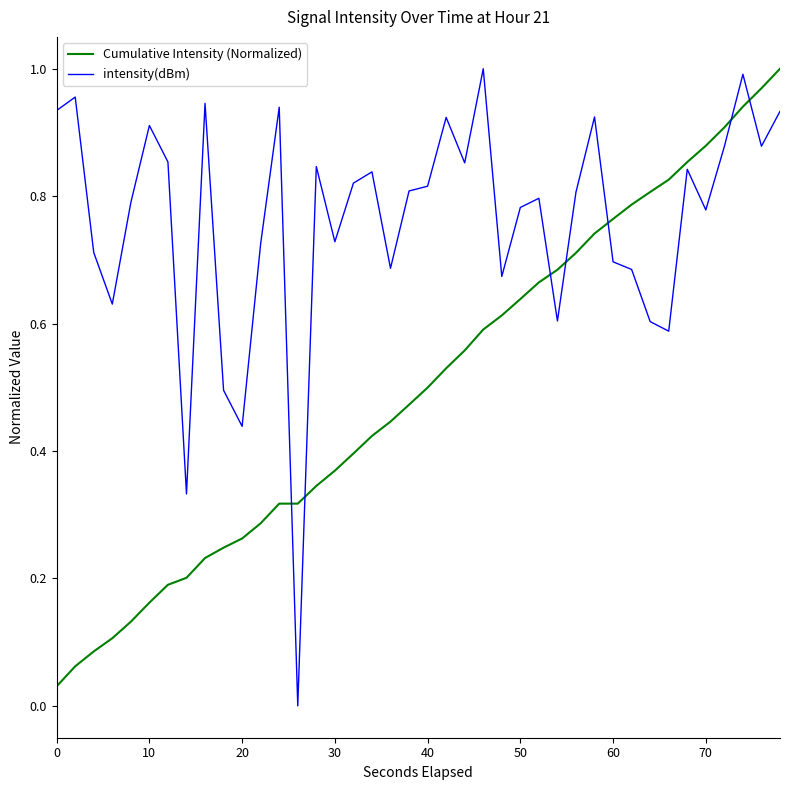

Rank the series by their average value, from lowest to highest.

Cumulative Intensity (Normalized), intensity(dBm)